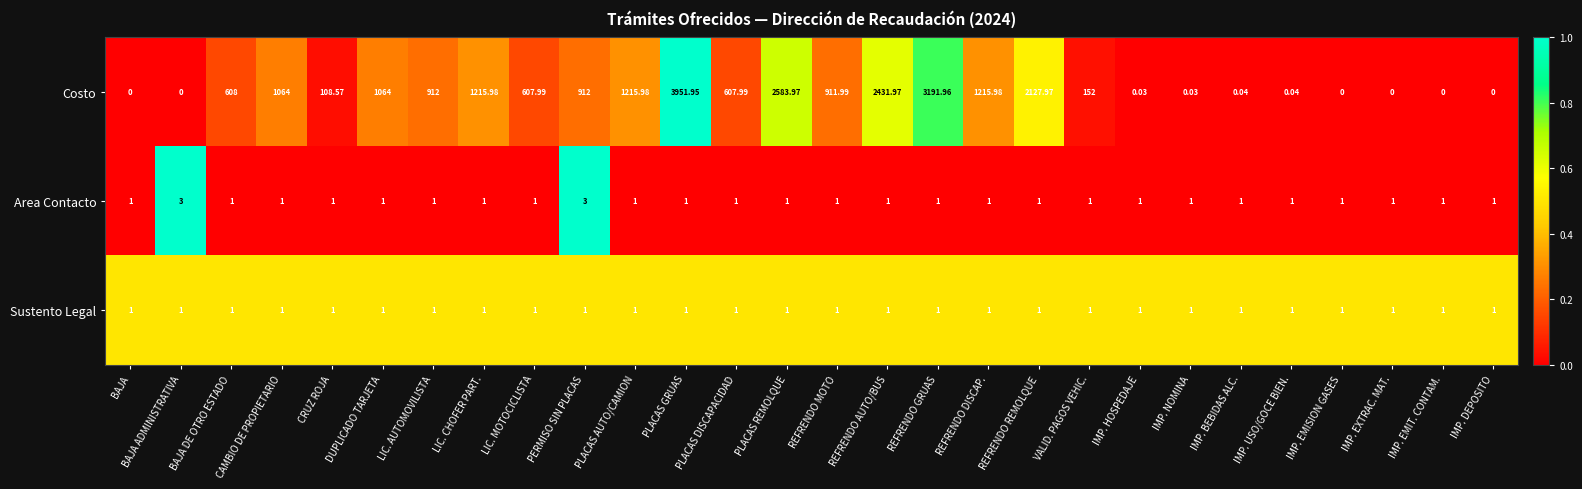

Which series has the widest spread of values?

Costo